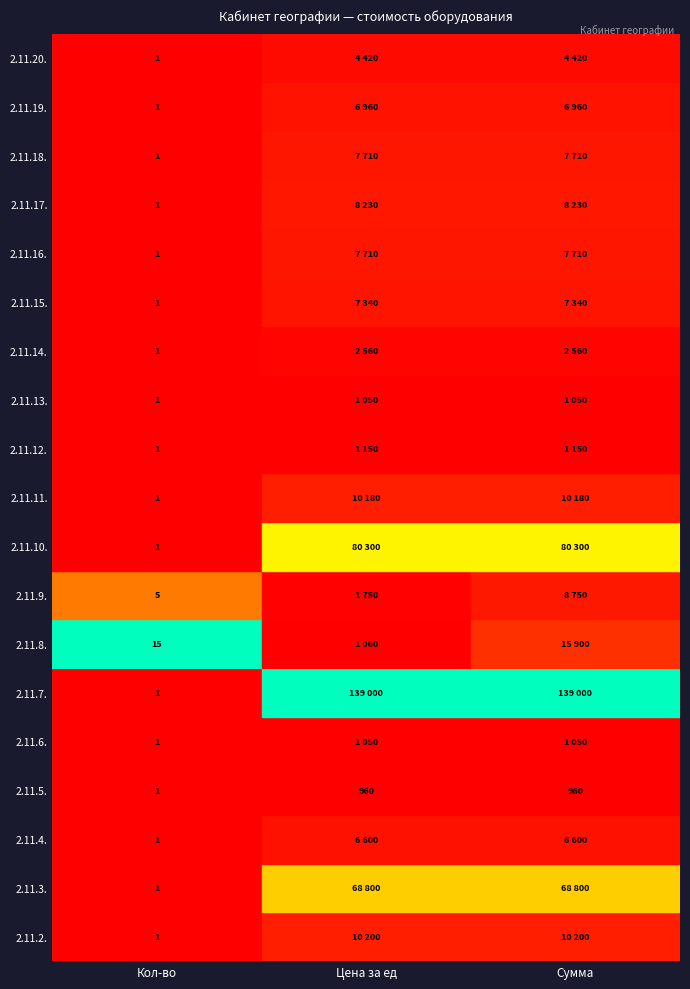

Rank the series by their maximum value, from lowest to highest.

2.11.5., 2.11.6., 2.11.13., 2.11.12., 2.11.14., 2.11.20., 2.11.4., 2.11.19., 2.11.15., 2.11.16., 2.11.18., 2.11.17., 2.11.9., 2.11.11., 2.11.2., 2.11.8., 2.11.3., 2.11.10., 2.11.7.